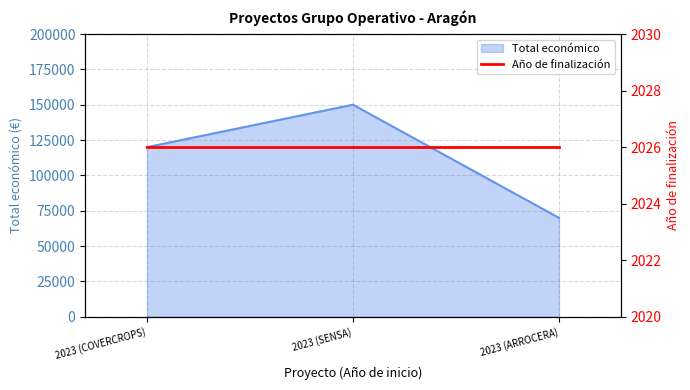

What is the difference between the second highest and minimum values?

50000